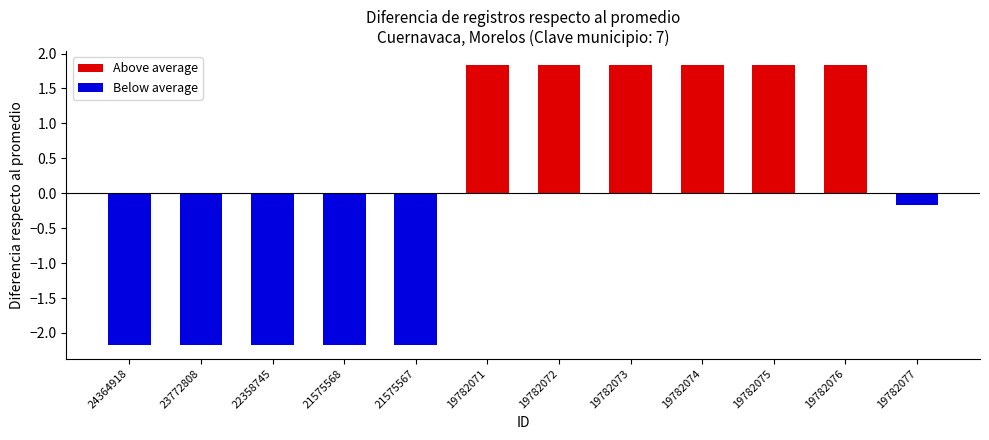

What is the difference between the maximum and minimum values in the Below average series?

2.0